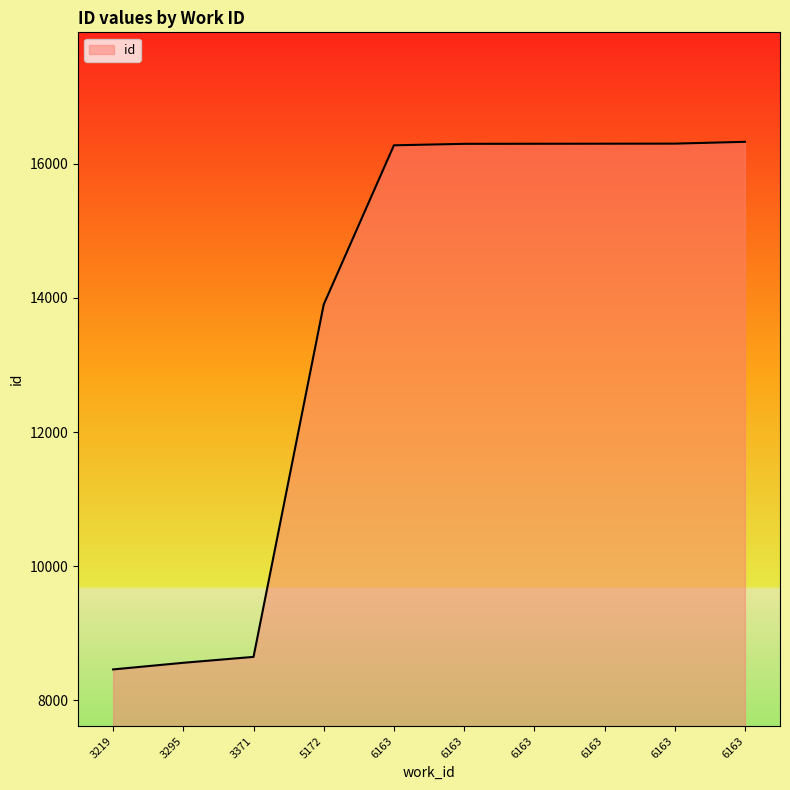

Is this an area chart (filled region under the line)?

Yes